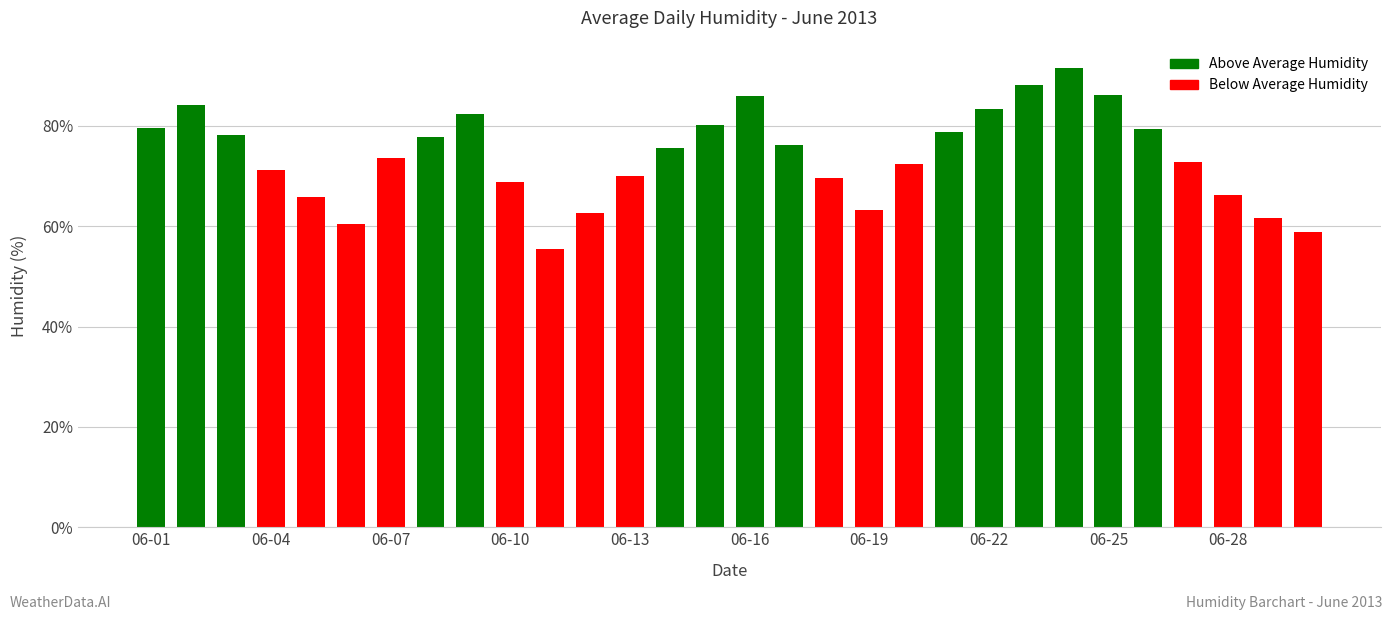

What is the greatest value displayed?

91.6